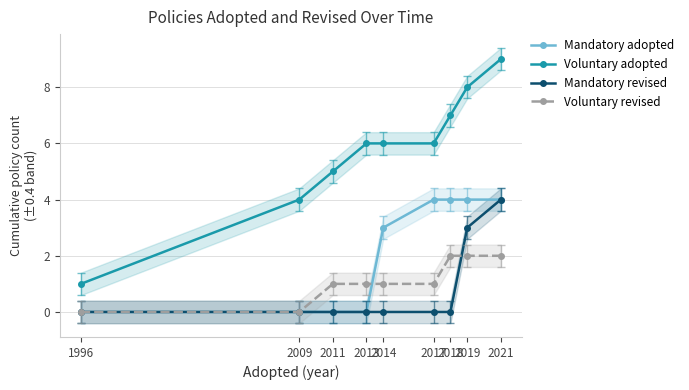

Is this an area chart (filled region under the line)?

No